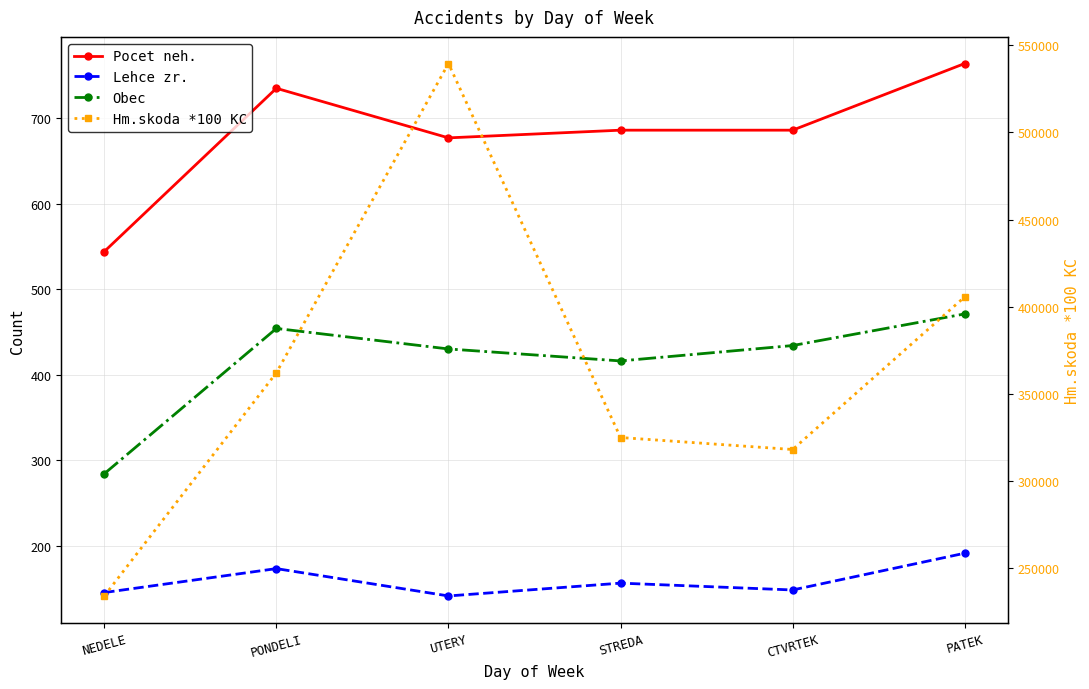

Where is Hm.skoda *100 KC nearest to the value 386820?

PATEK